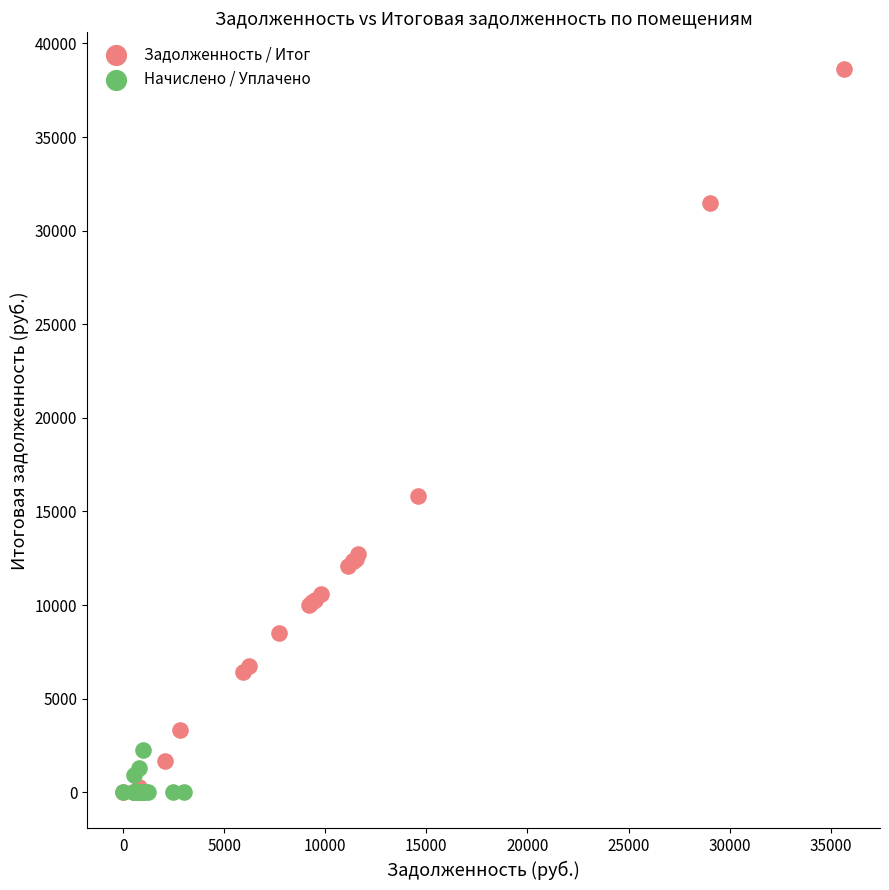

Which series has the largest Y range (max minus min)?

Задолженность / Итог